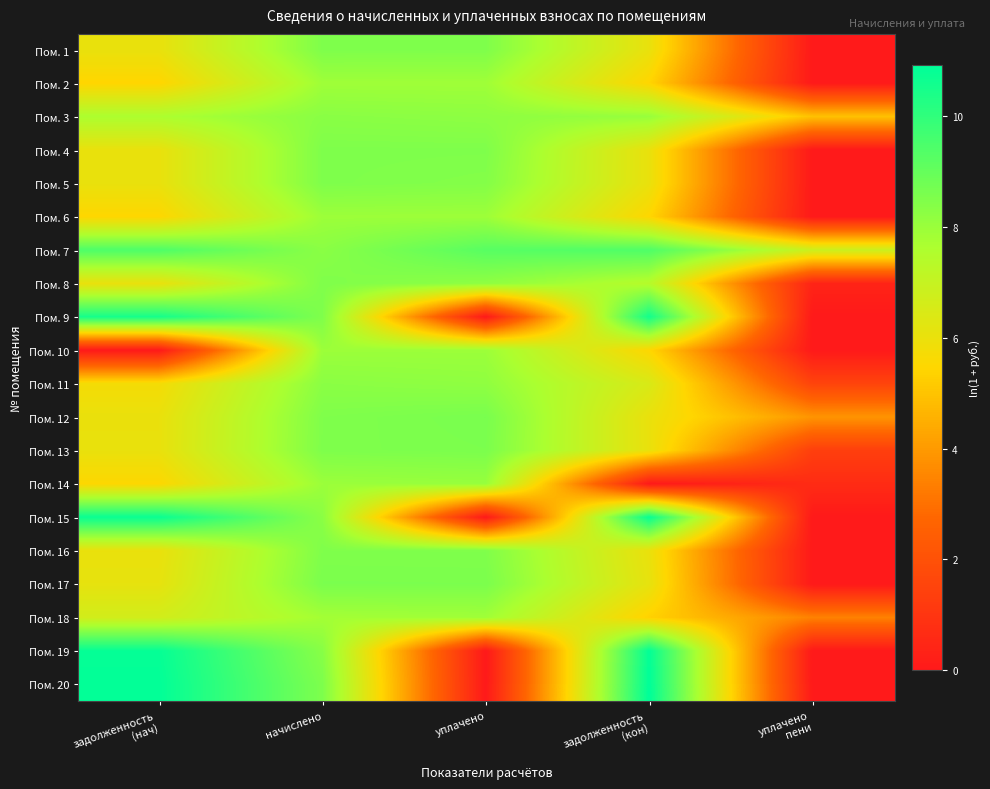

Which category has the highest value across all series?

задолженность
(кон)